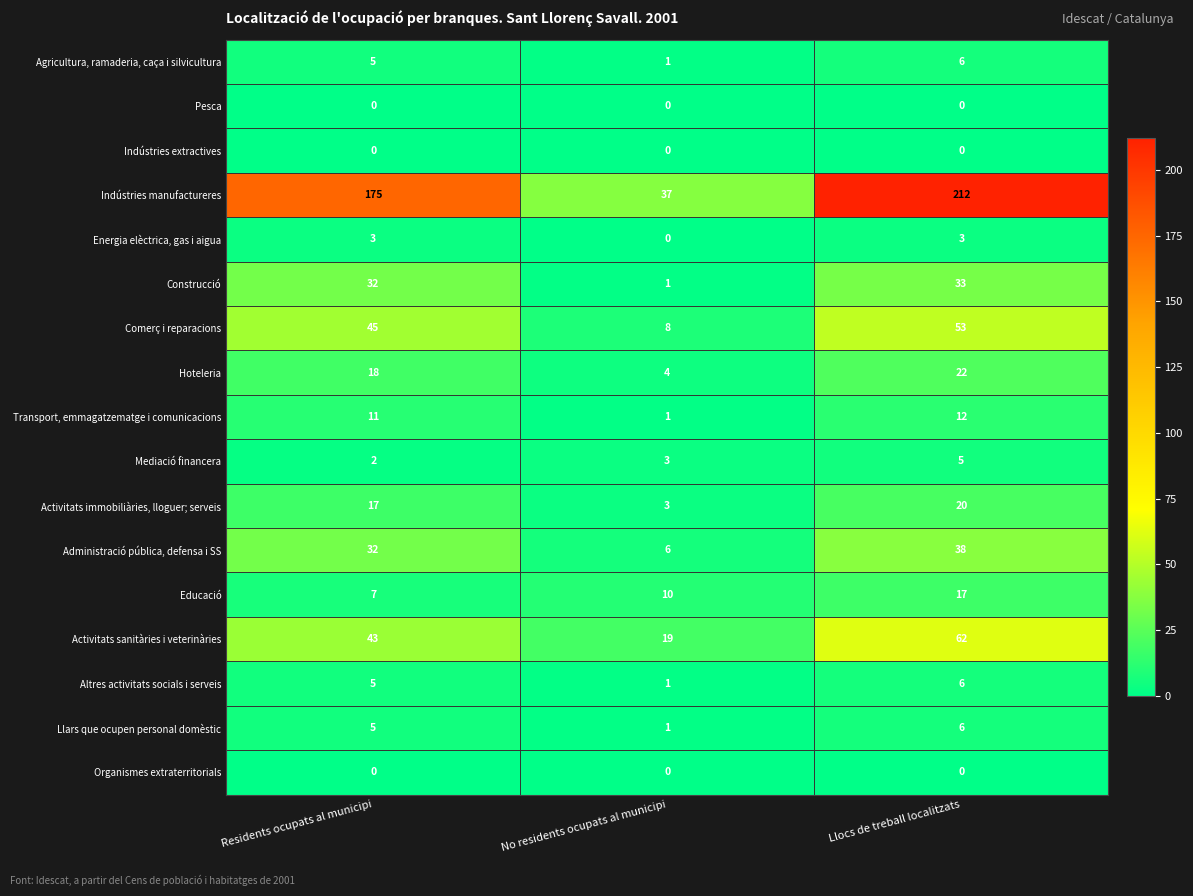

At which category is the sum across all series the highest?

Llocs de treball localitzats